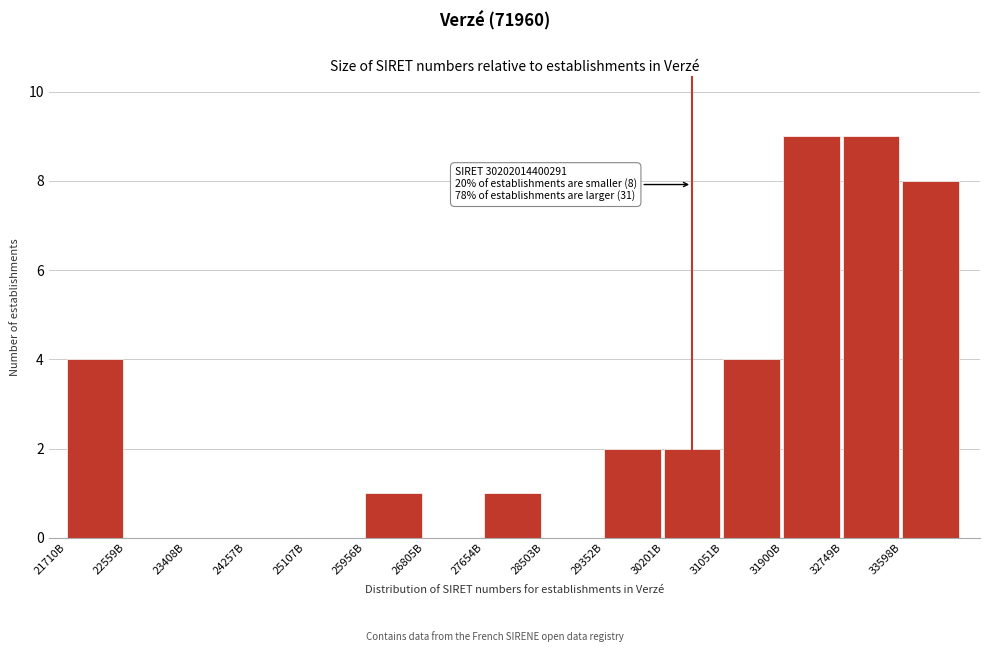

Reading left to right, transcribe all the data shown in this chart.

21710B=4	22559B=0	23408B=0	24257B=0	25107B=0	25956B=1	26805B=0	27654B=1	28503B=0	29352B=2	30201B=2	31051B=4	31900B=9	32749B=9	33598B=8